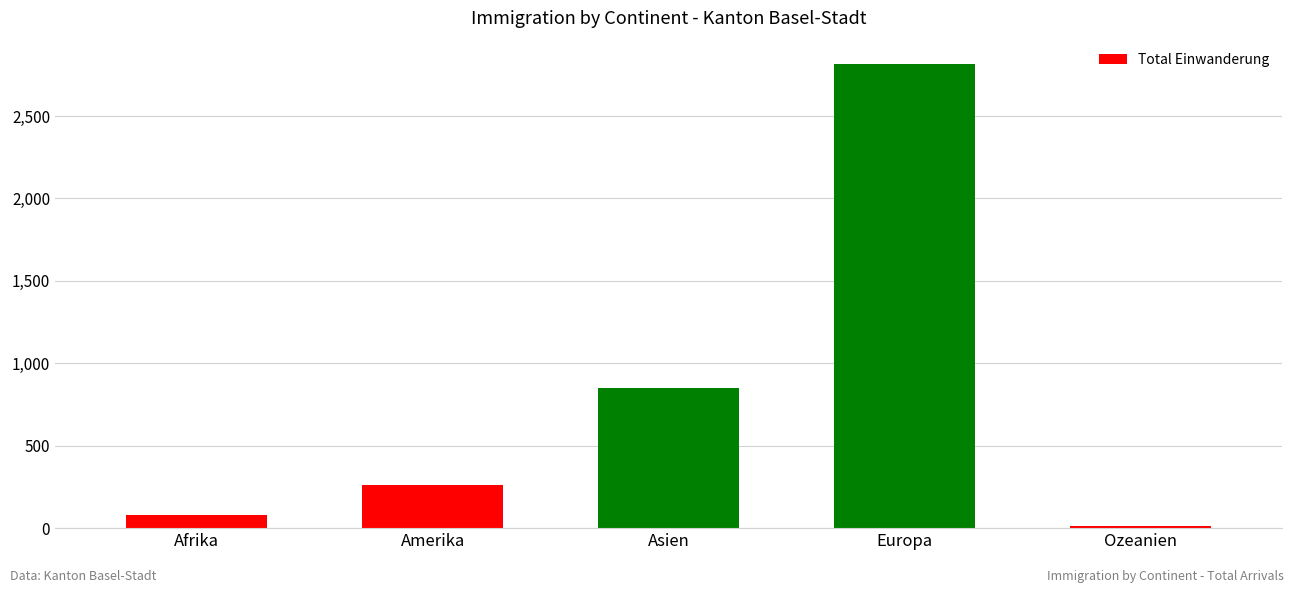

The chart shows a value of 260 at Amerika. True or false?

True